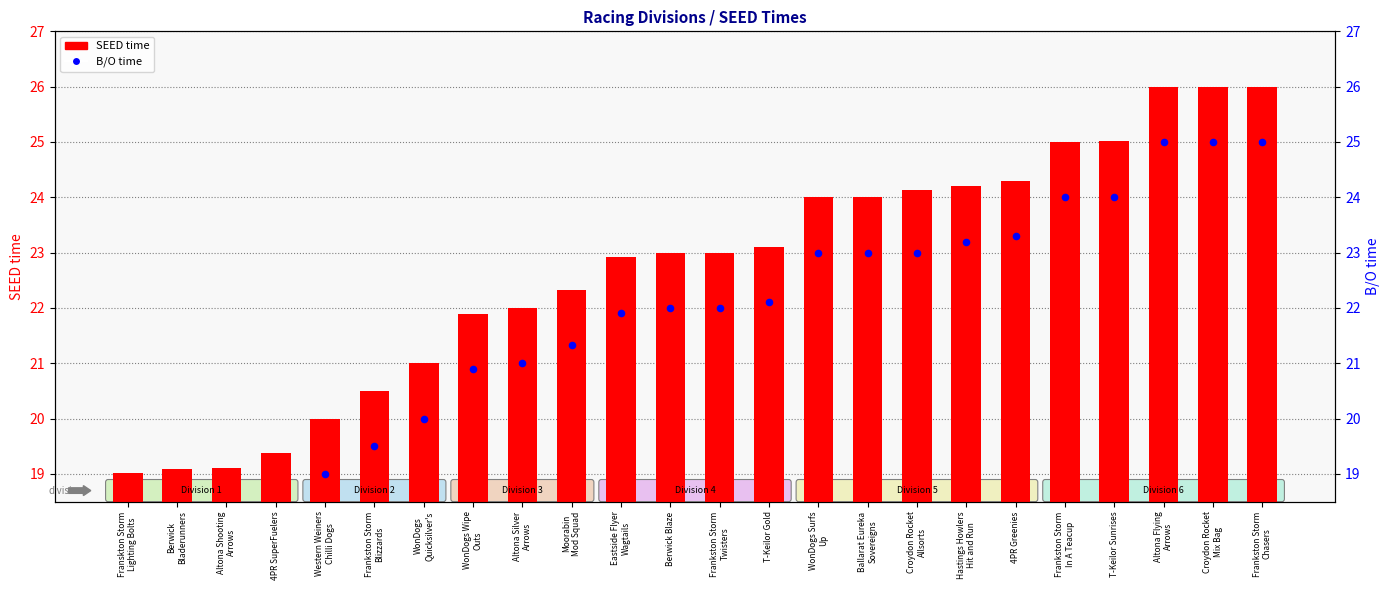

At how many categories does at least one series exceed 24?

9